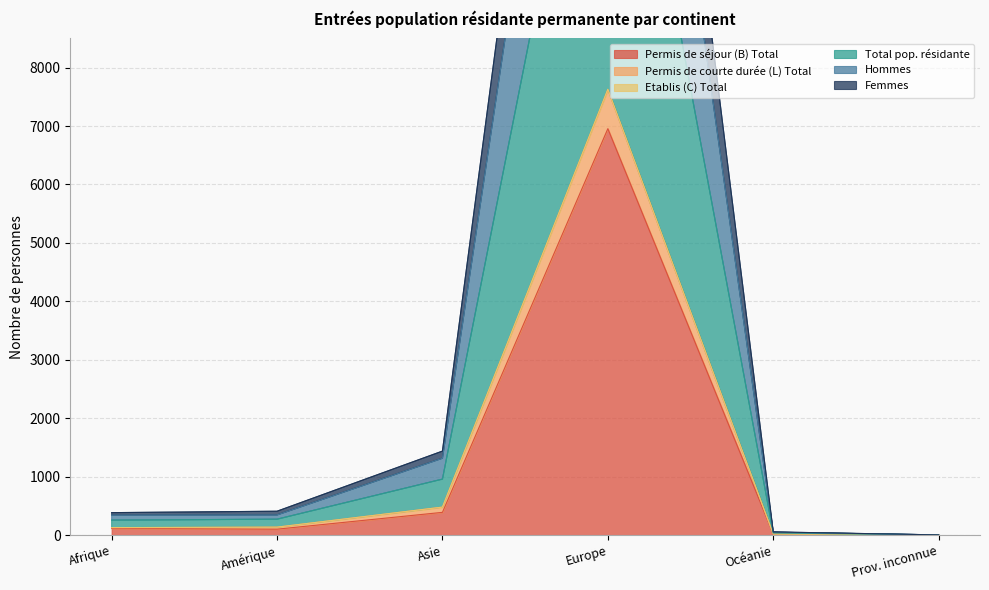

At which category does Total pop. résidante reach its first local peak?

Europe